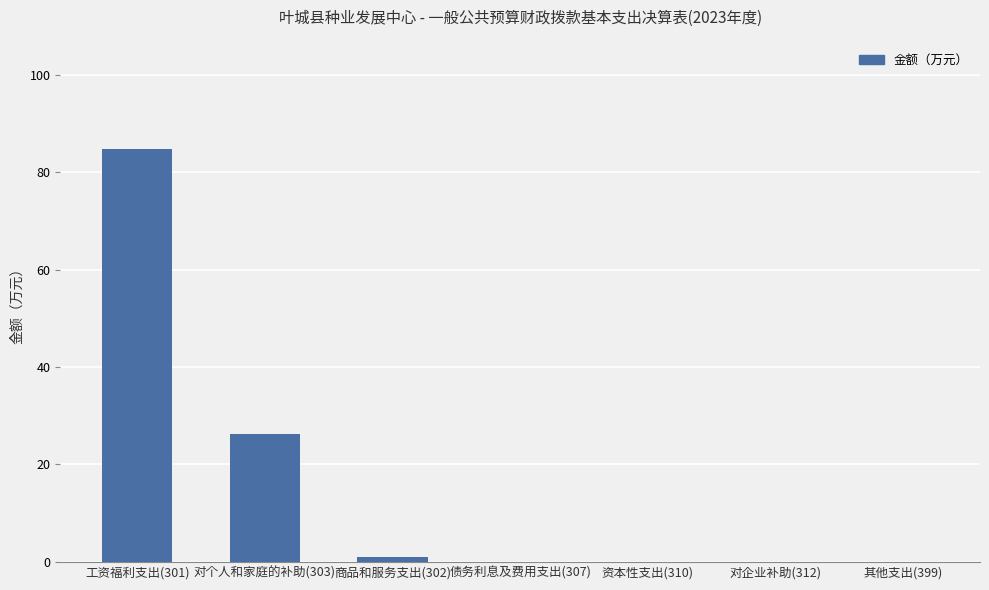

The value at 商品和服务支出(302) is 1.0. True or false?

True